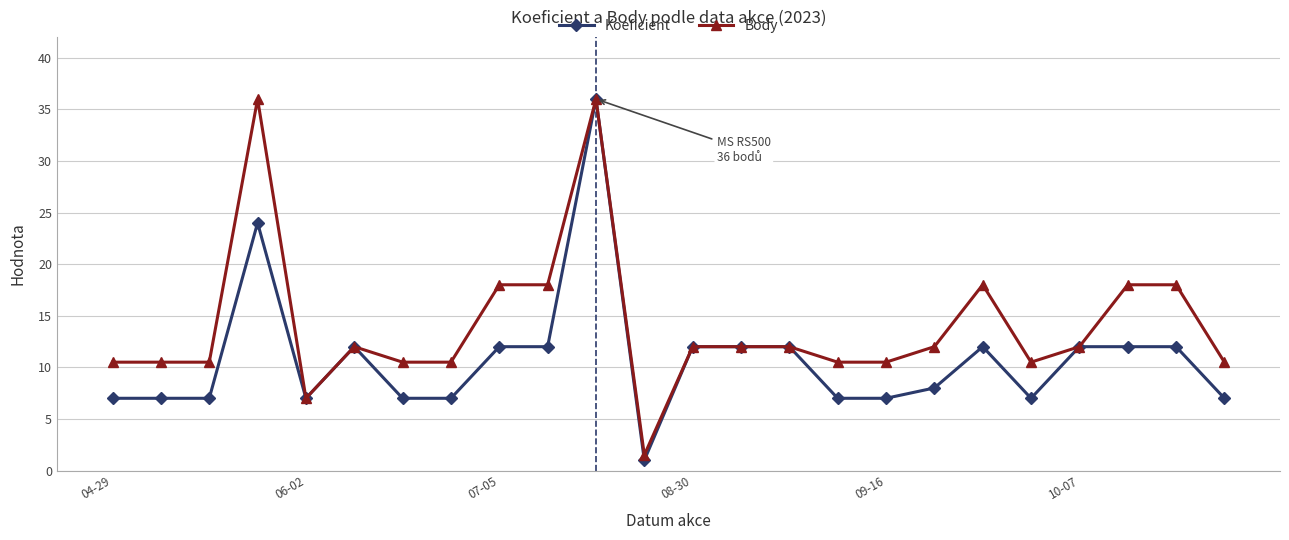

What is the maximum value for Body?

36.0